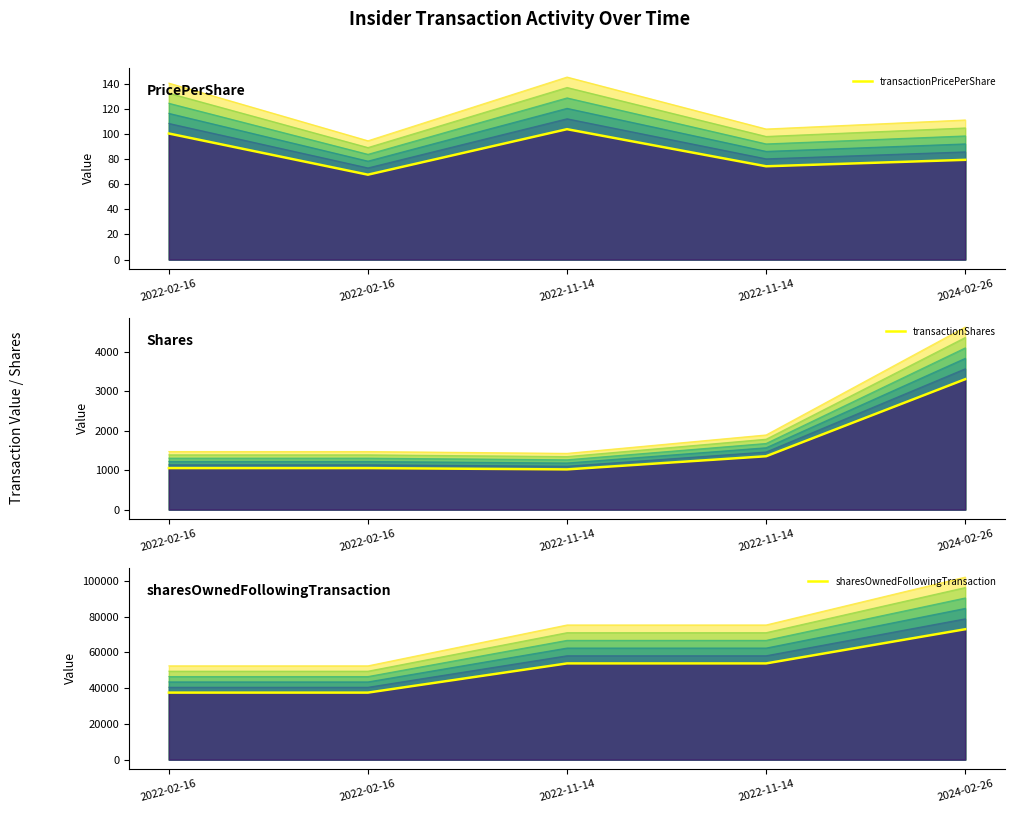

Reading left to right, transcribe all the data shown in this chart.

transactionPricePerShare: 2022-02-16=100.5	2022-02-16=67.6	2022-11-14=103.9	2022-11-14=74.3	2024-02-26=79.5
transactionShares: 2022-02-16=1050.0	2022-02-16=1050.0	2022-11-14=1017.0	2022-11-14=1350.0	2024-02-26=3300.0
sharesOwnedFollowingTransaction: 2022-02-16=37460.0	2022-02-16=37460.0	2022-11-14=53780.0	2022-11-14=53780.0	2024-02-26=72888.0